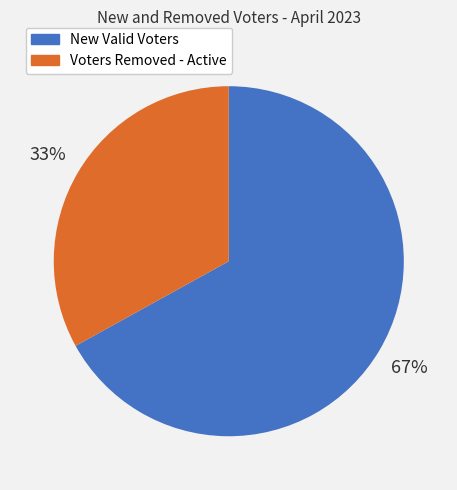

Count the number of slices in the pie.

2